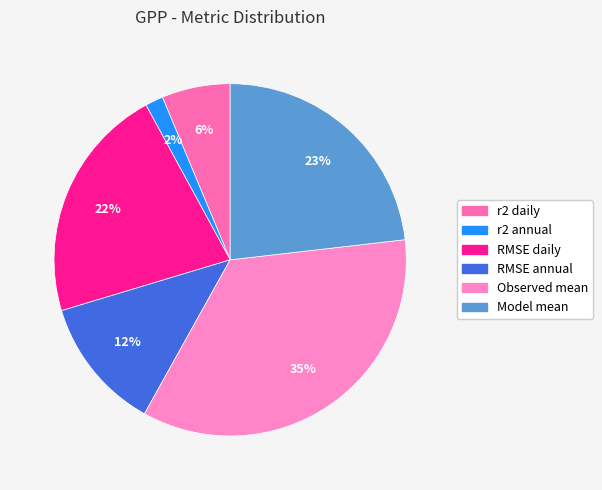

To the nearest percent, what percentage of the pie is RMSE annual?

12%